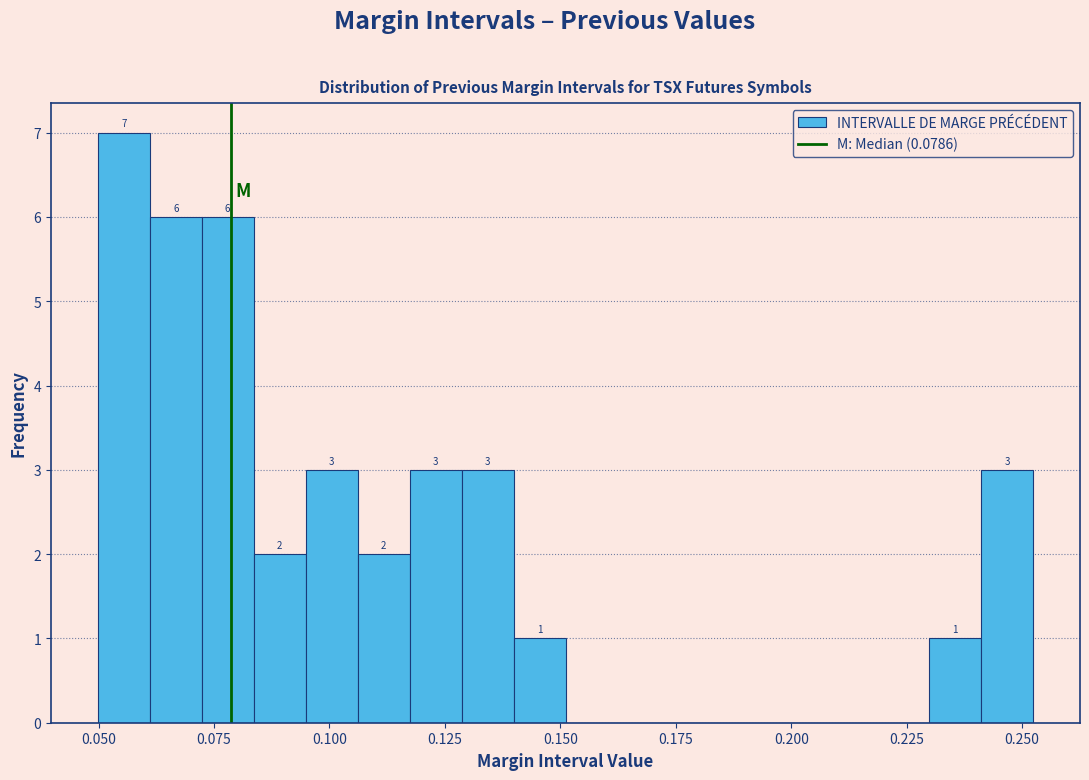

Around what value on the x-axis is the tallest bar? Give the approximate position of its centre, as read against the axis.

0.055